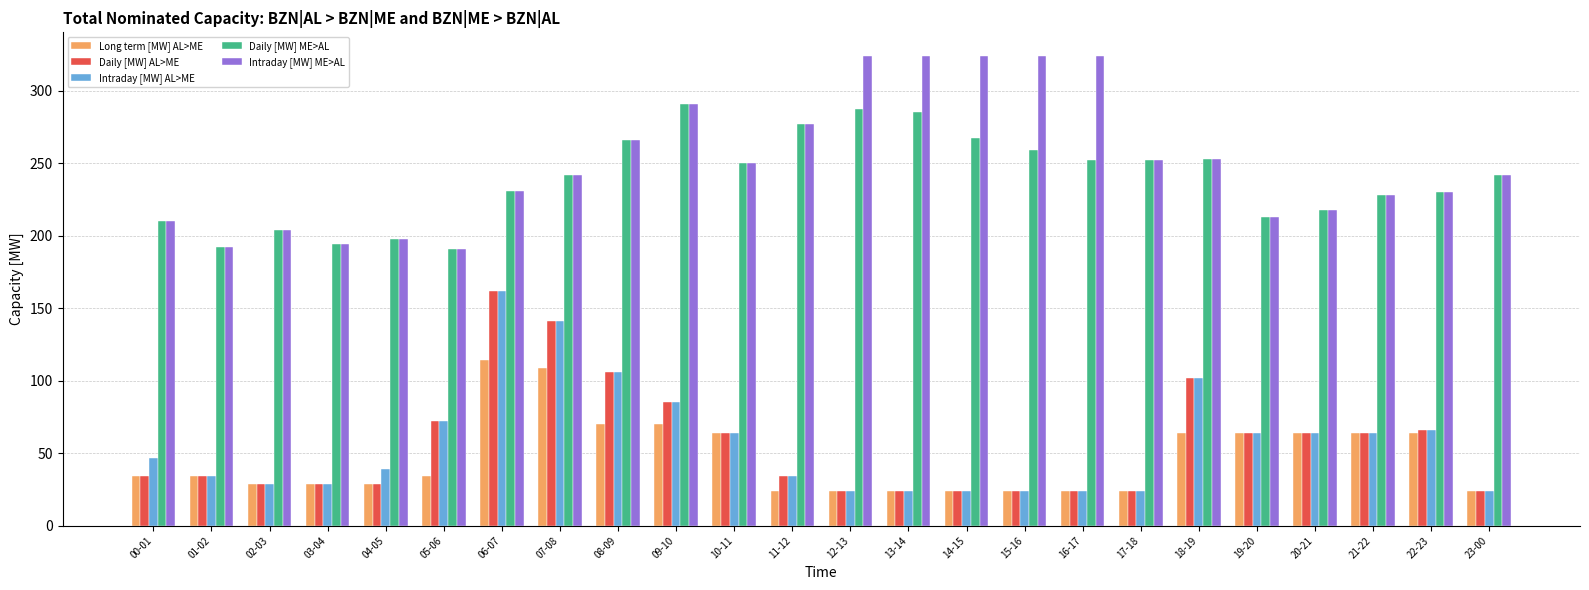

What position from the left is 14-15?

15